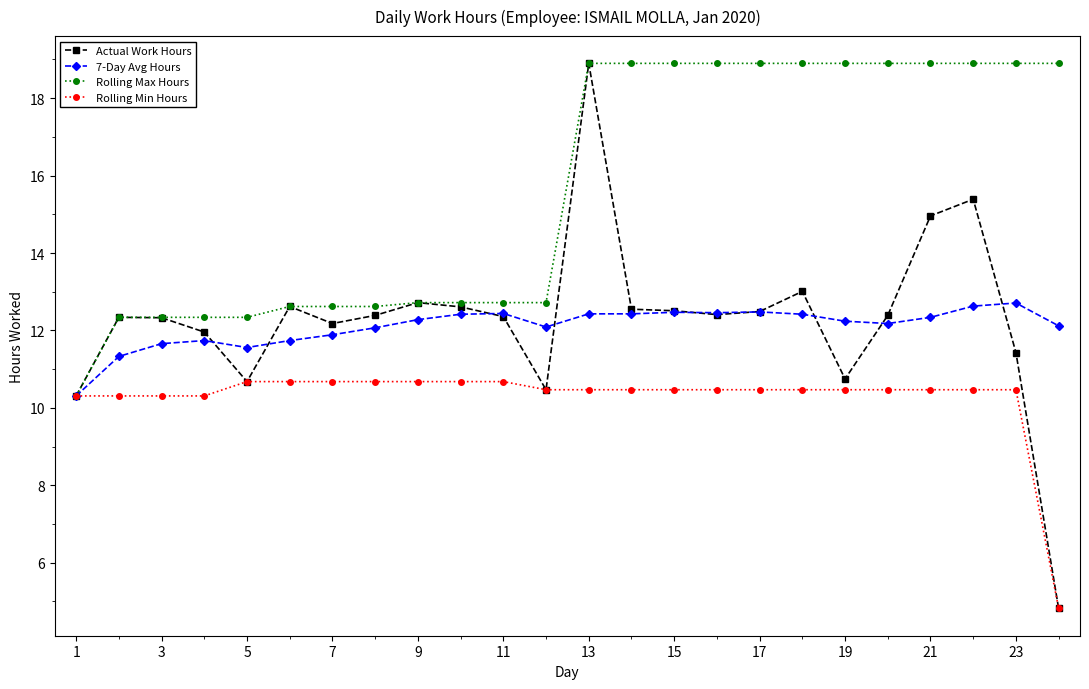

What is the maximum value shown in the chart?

18.9